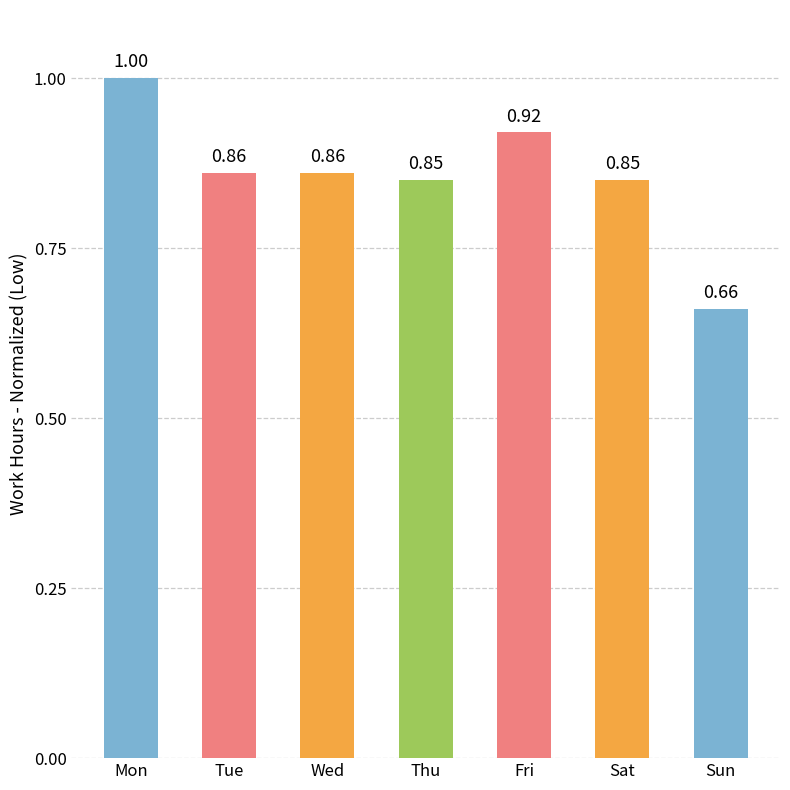

How many categories are shown in the chart?

7